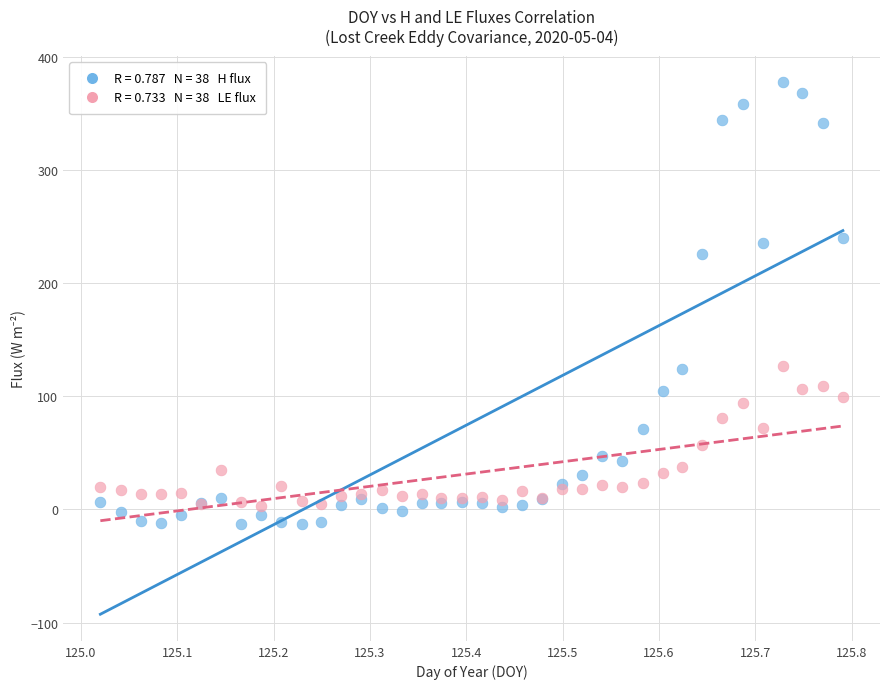

Across all series, what Y value is closest to 182?

225.7